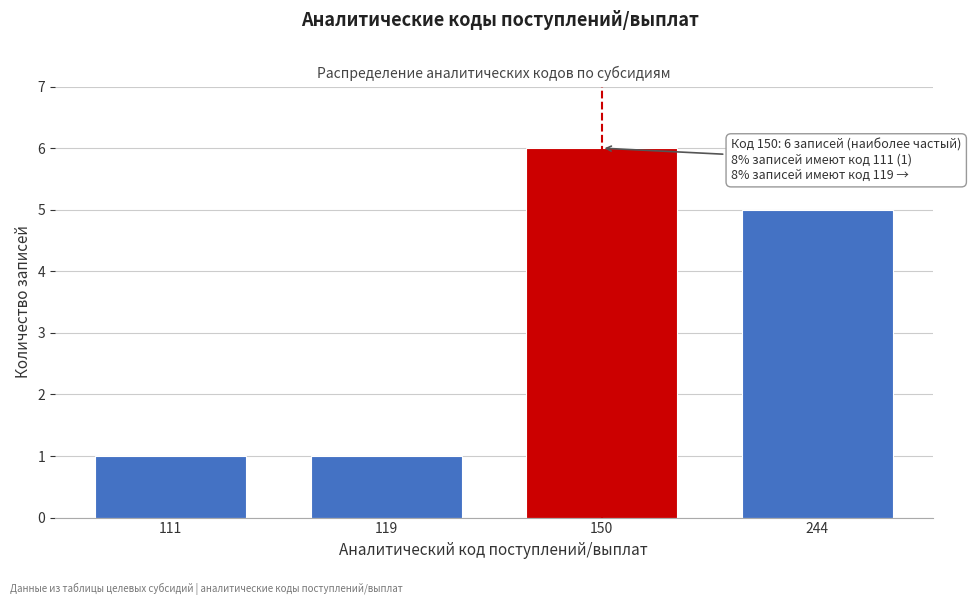

Reading left to right, extract all data points from this chart.

111=1	119=1	150=6	244=5